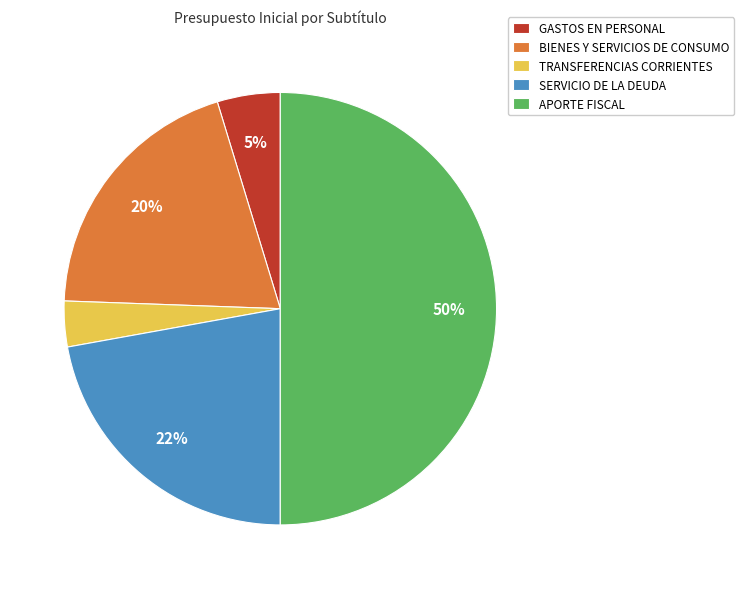

How many slices are in this pie chart?

5